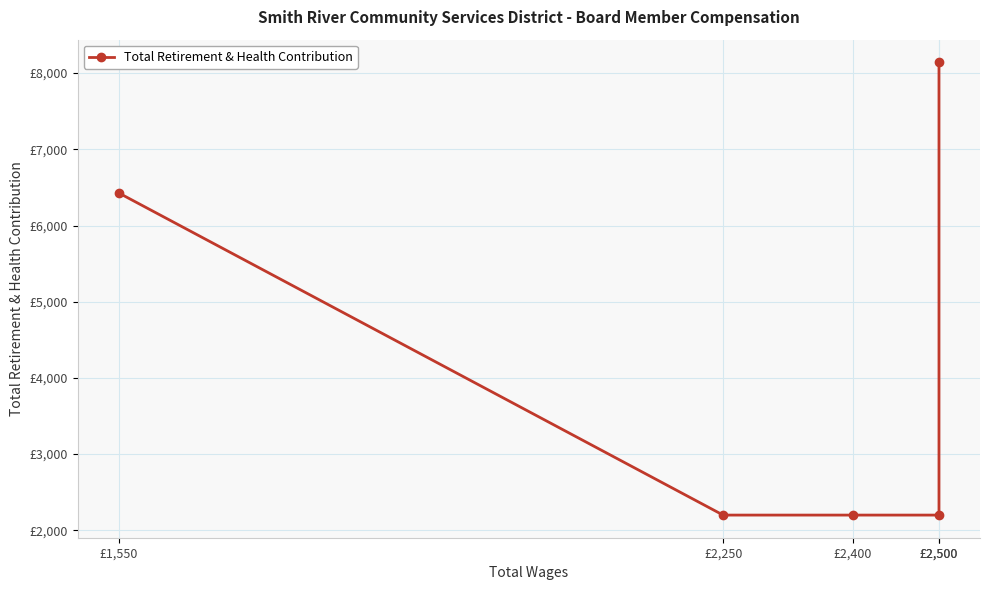

How many values exceed 2200?

2